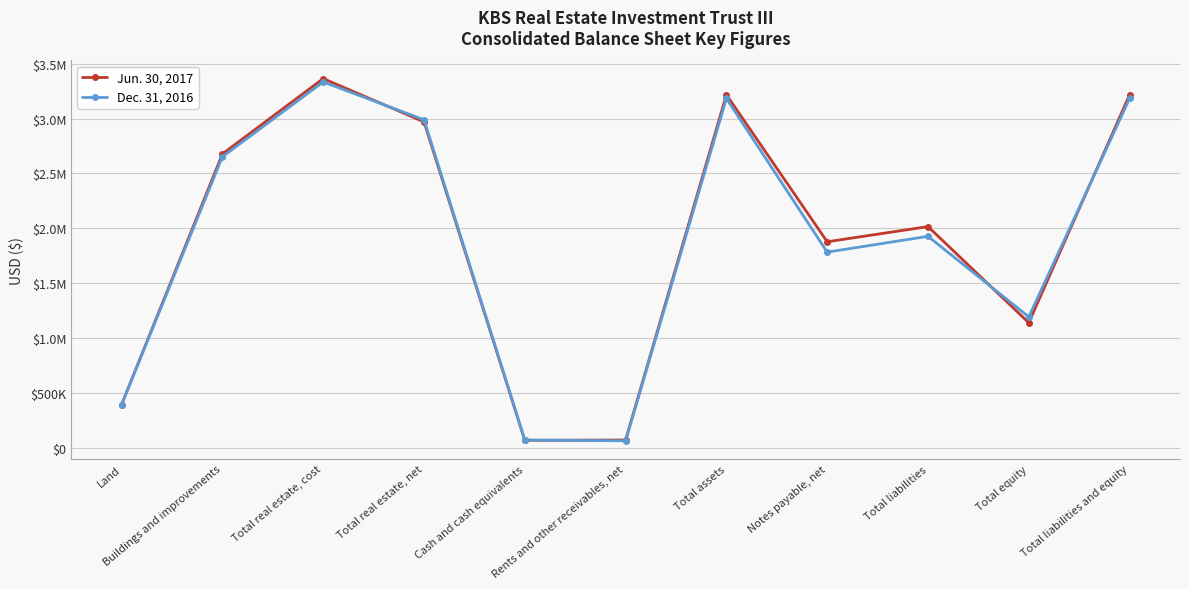

What is the spread (max minus min) of values at Total equity?

53057